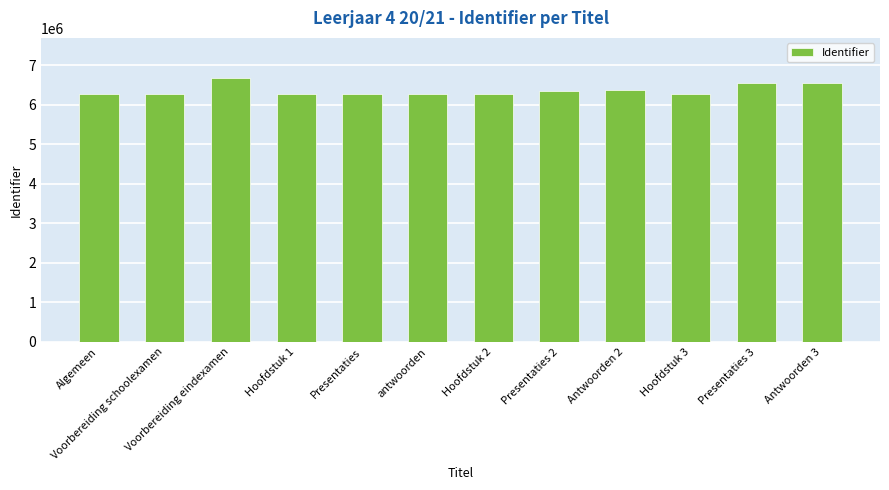

What is the label of the 4th bar from the right?

Antwoorden 2